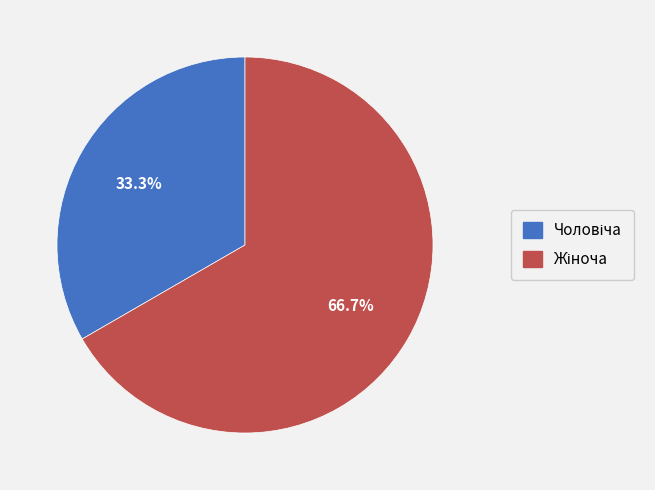

Is there a majority slice in this chart?

Yes